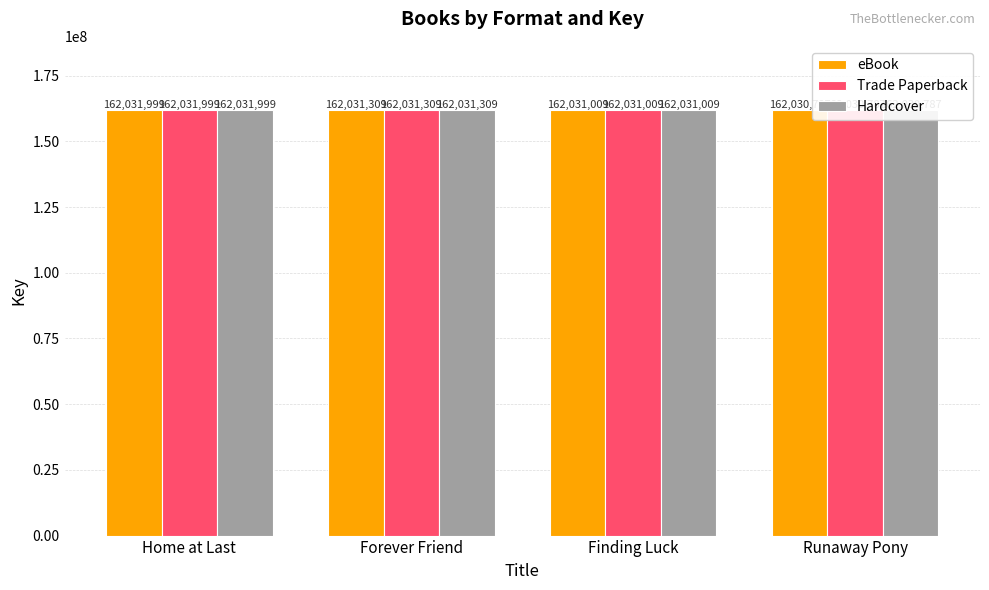

At how many categories does at least one series exceed 162030803?

3